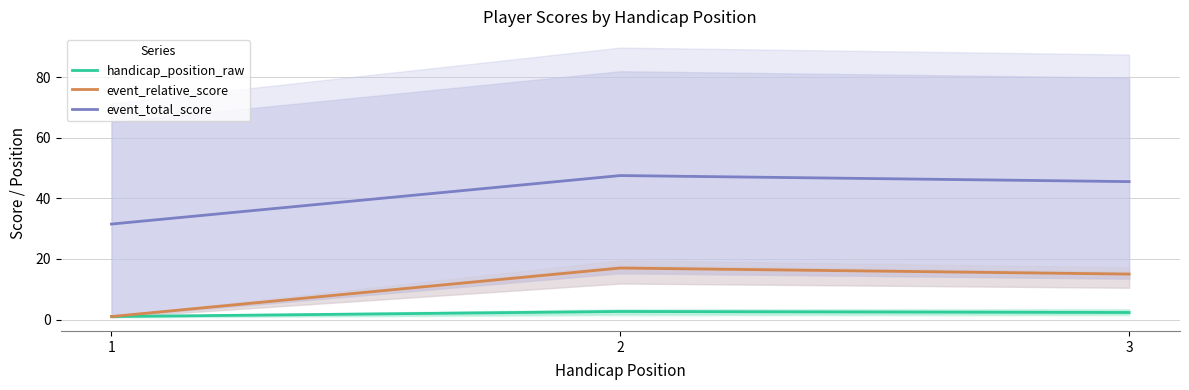

What is the value of the handicap_position_raw point at the 2nd from the left?

2.7